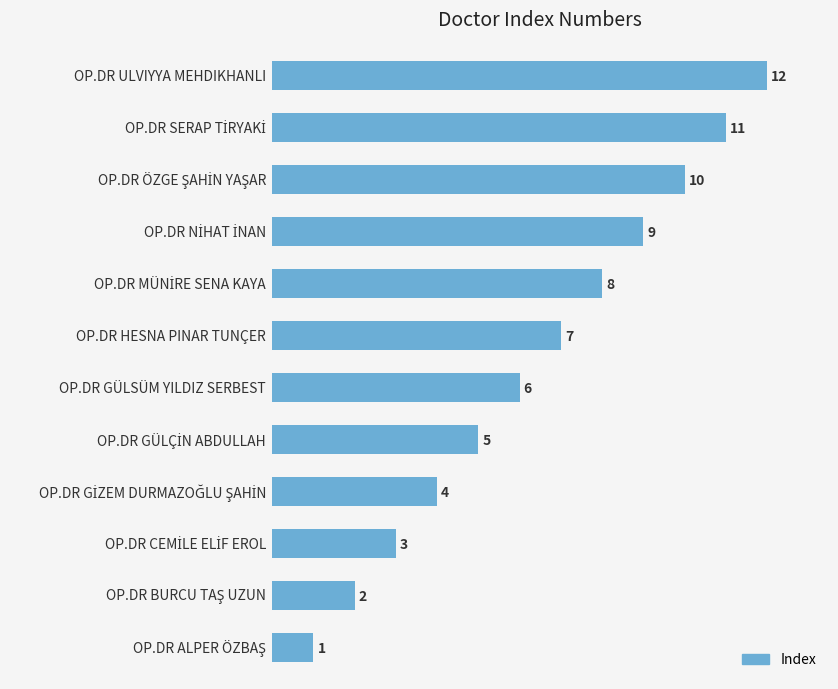

What is the difference between the maximum and second lowest values?

10